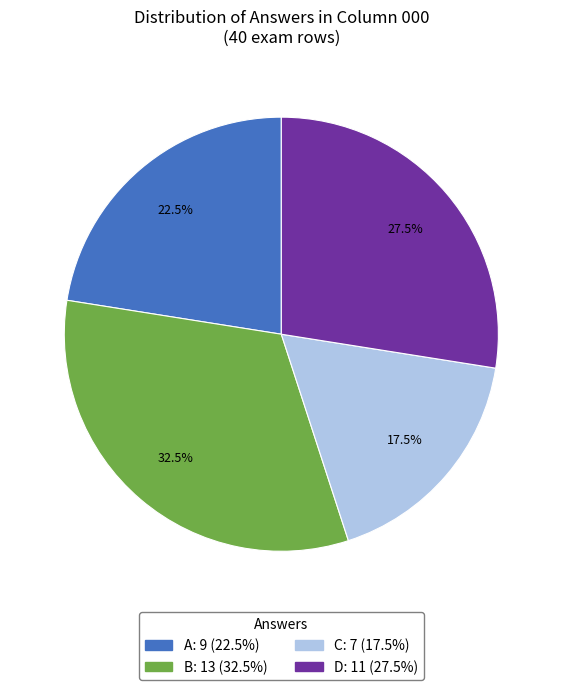

Approximately how many times larger is the value at C compared to A?

0.8